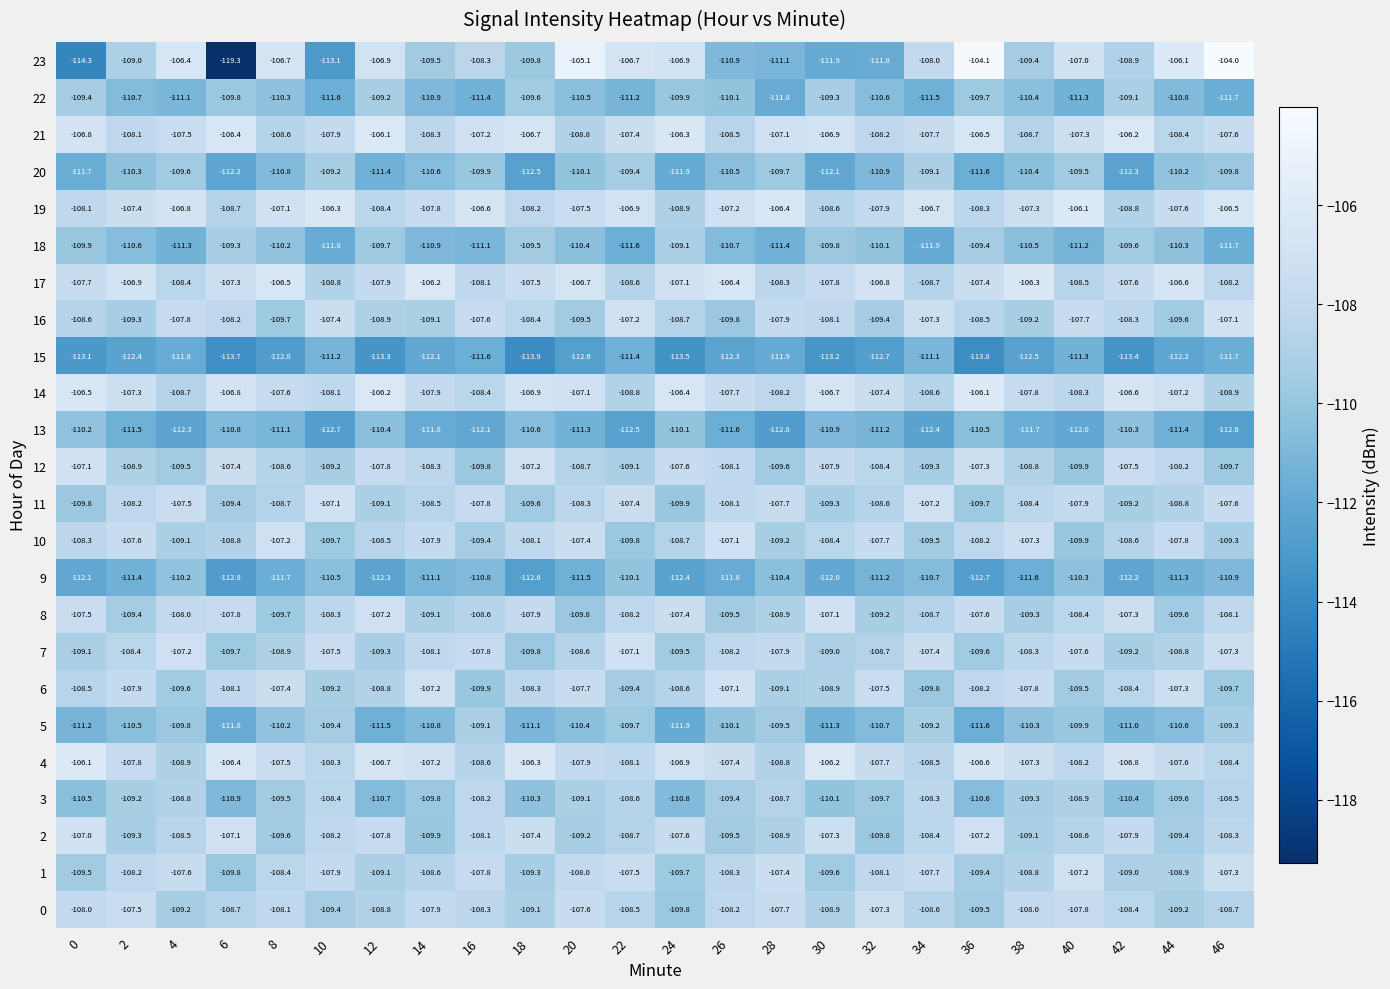

Is it true that 17 equals -162.7 at 16?

False